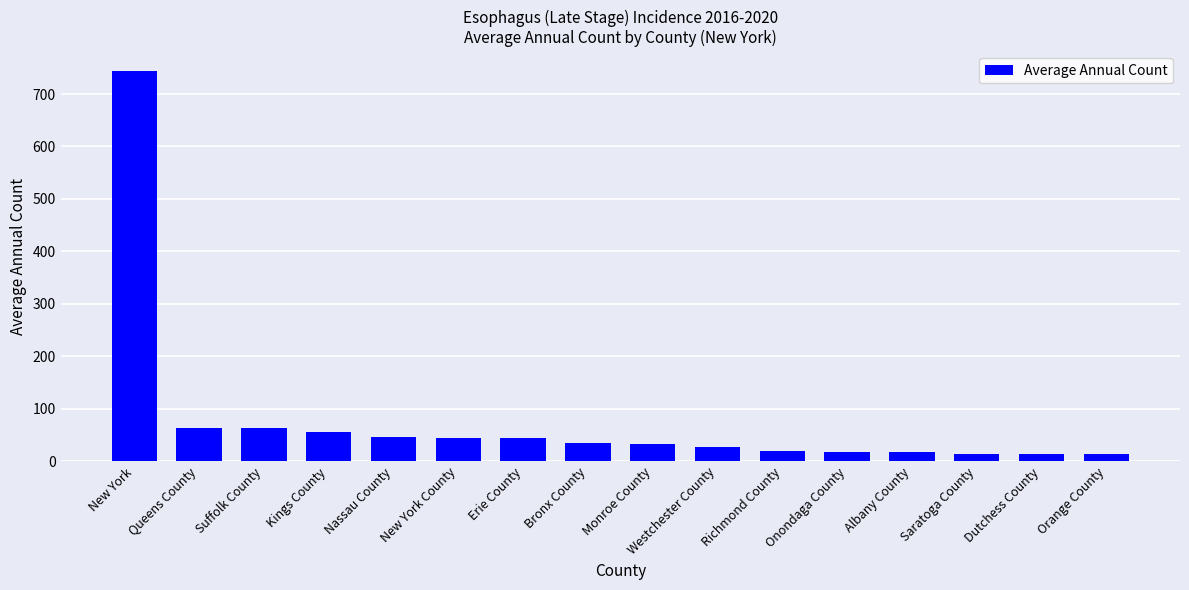

True or false: the data shows 91 at Suffolk County.

False